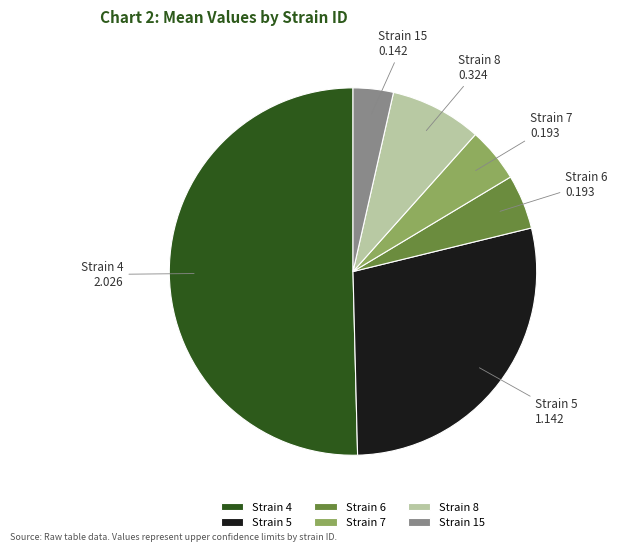

Which has a higher value, Strain 8 or Strain 5?

Strain 5